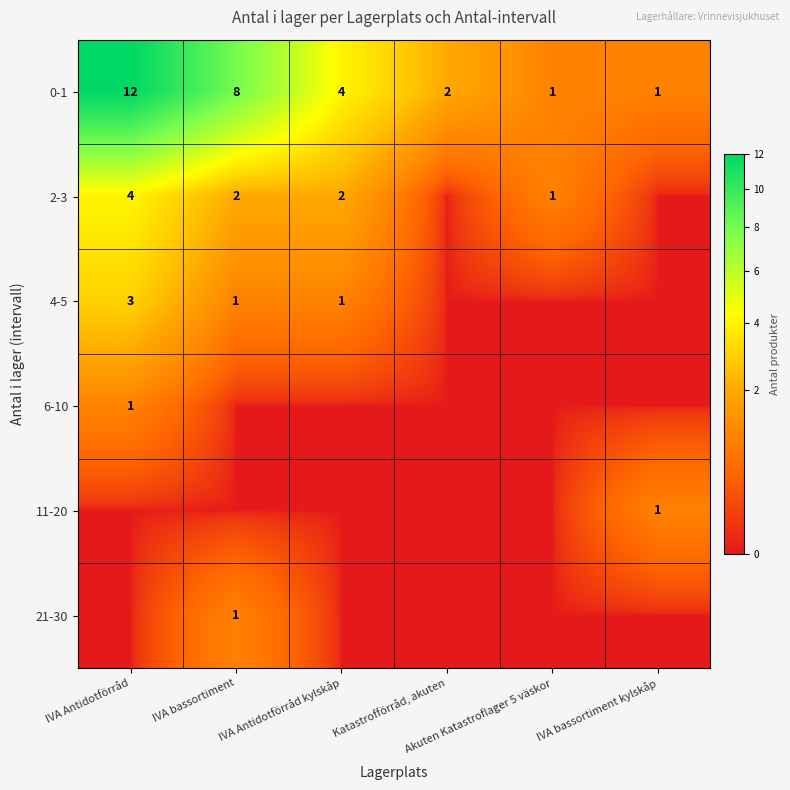

True or false: 11-20 has a value of 0 at IVA Antidotförråd kylskåp.

False